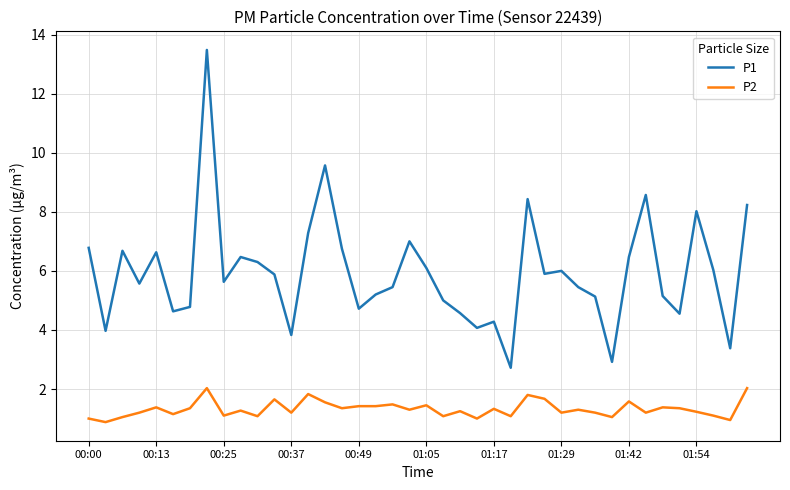

Which series has the largest range (max minus min)?

P1